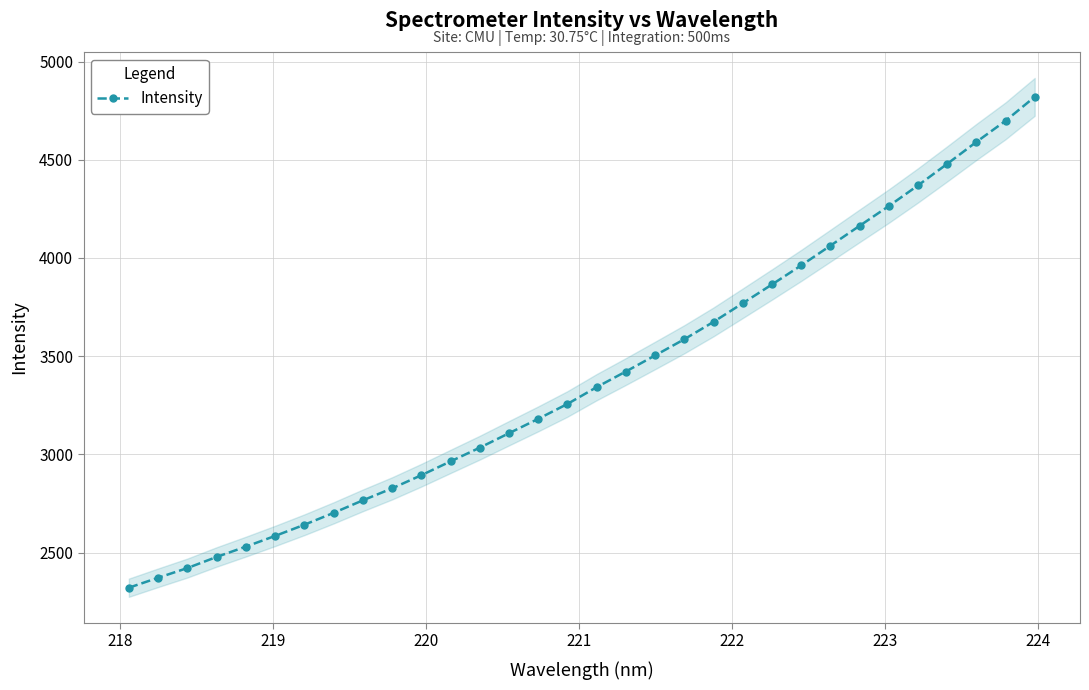

What is the value of the Intensity point at the 7th from the left?

2641.5